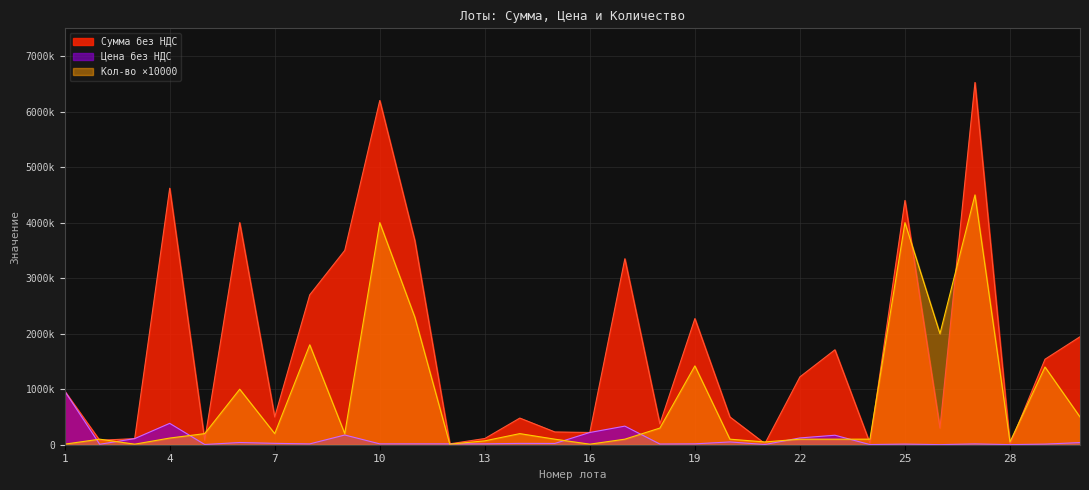

How many distinct data groups are displayed?

3